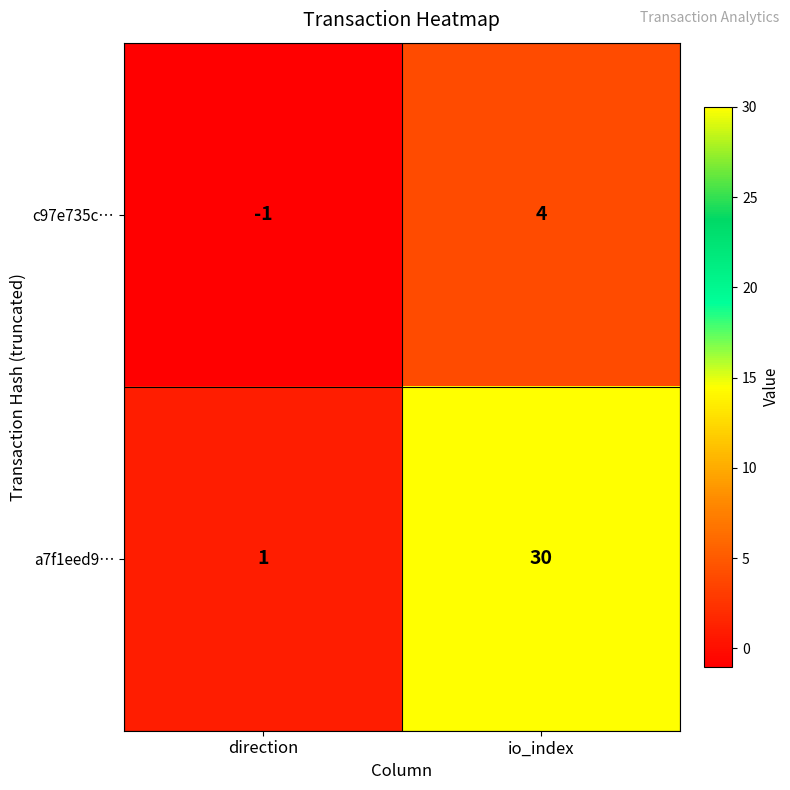

Reading right to left, what are all the values shown in this chart?

c97e735c…: 4	-1
a7f1eed9…: 30	1